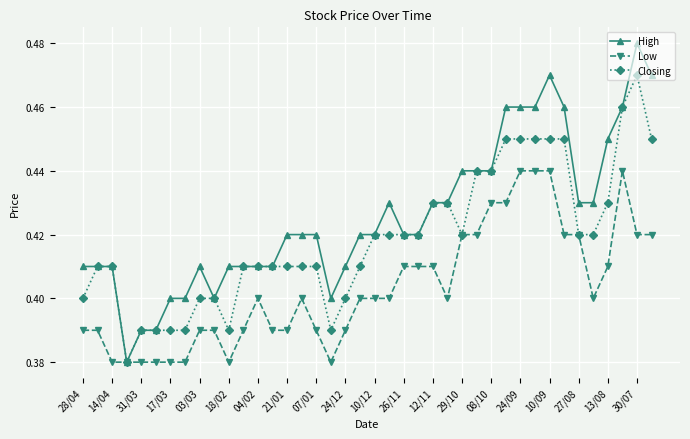

True or false: Closing has more than 0 interior local peaks.

True